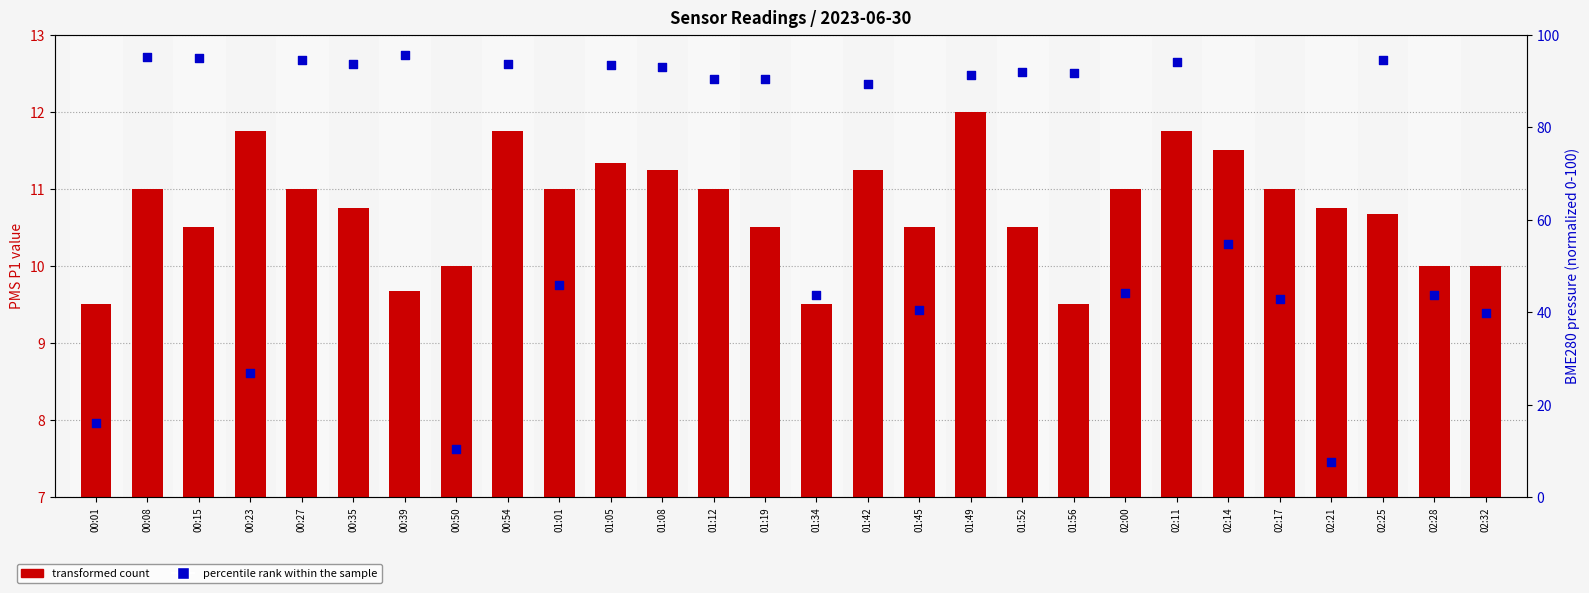

Which series has the largest total across all categories?

percentile rank within the sample